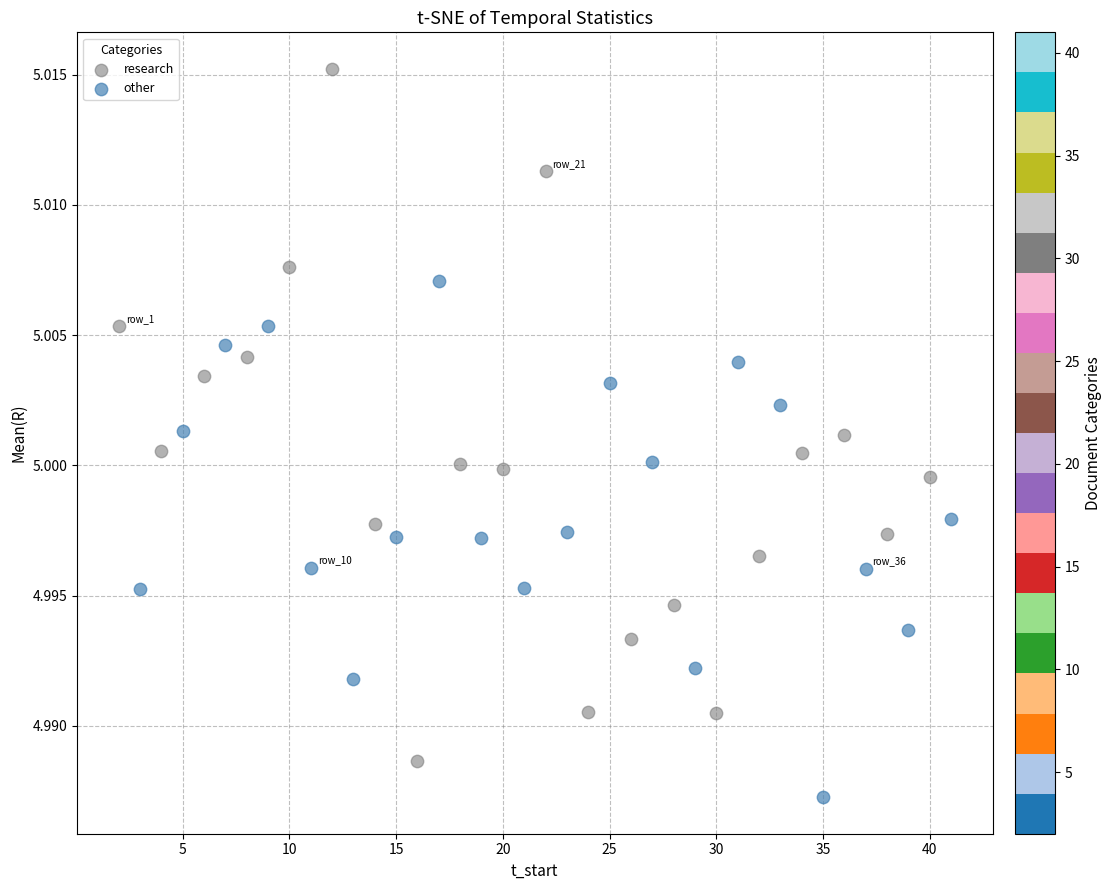

Which series reaches the maximum Y coordinate?

research